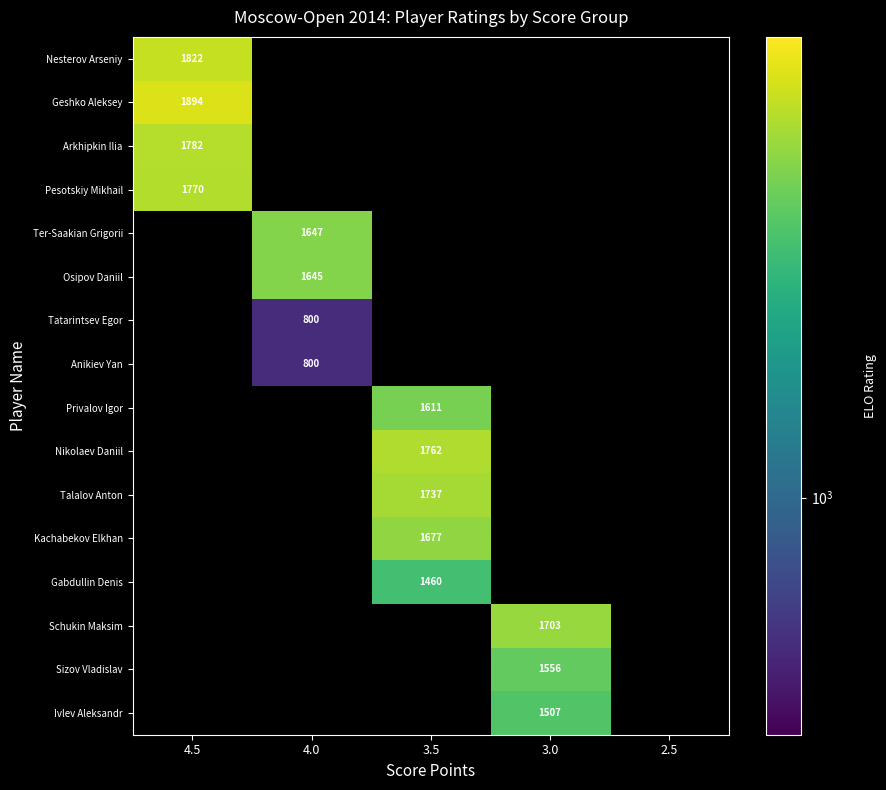

The value of Nikolaev Daniil at 3.5 is 703. True or false?

False